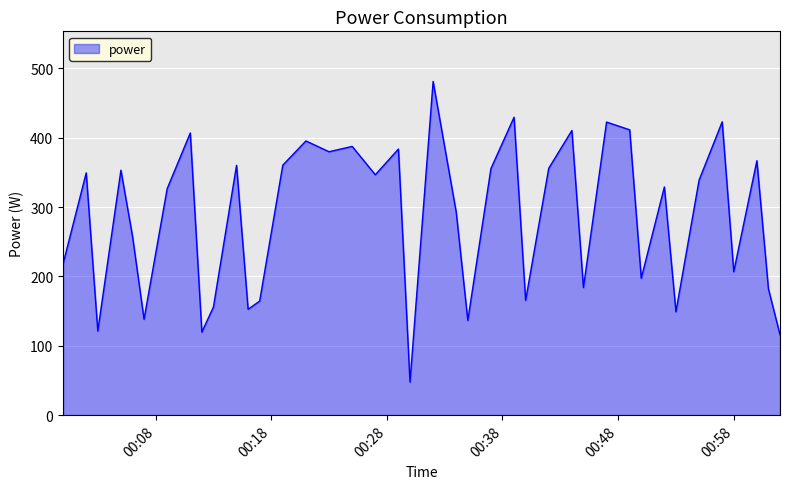

What is the maximum value shown in the chart?

481.3